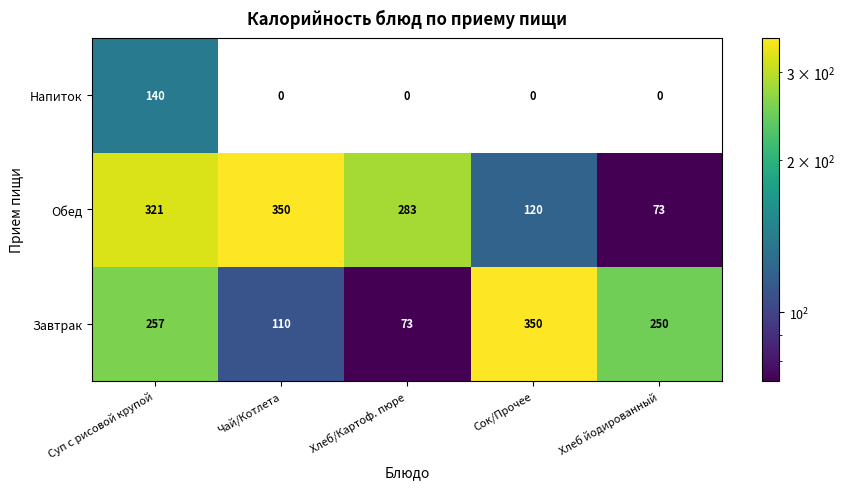

What is the sum of the Напиток values at Суп с рисовой крупой and Чай/Котлета?

140